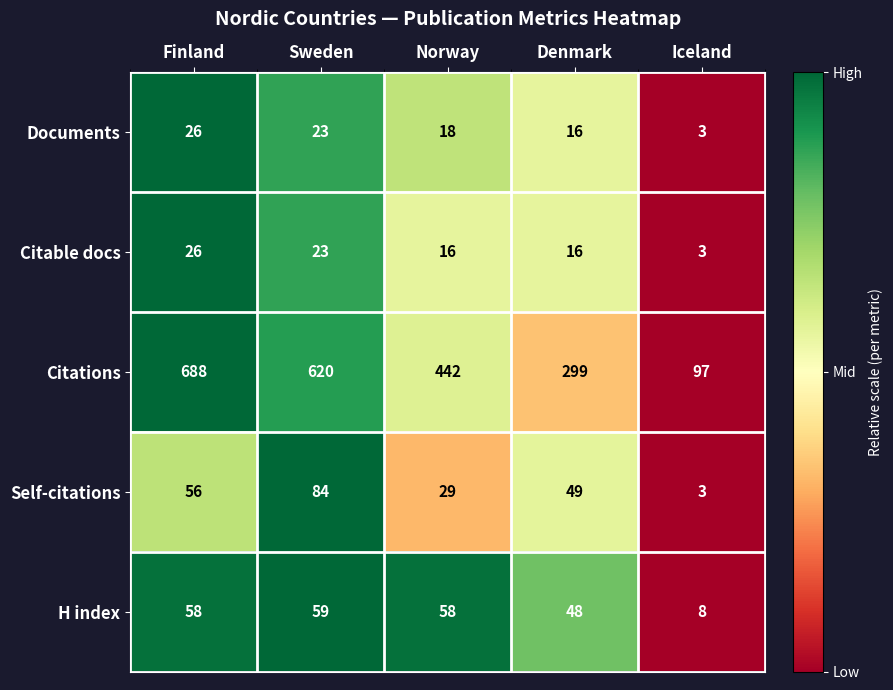

The value of Self-citations at Iceland is 3. True or false?

True